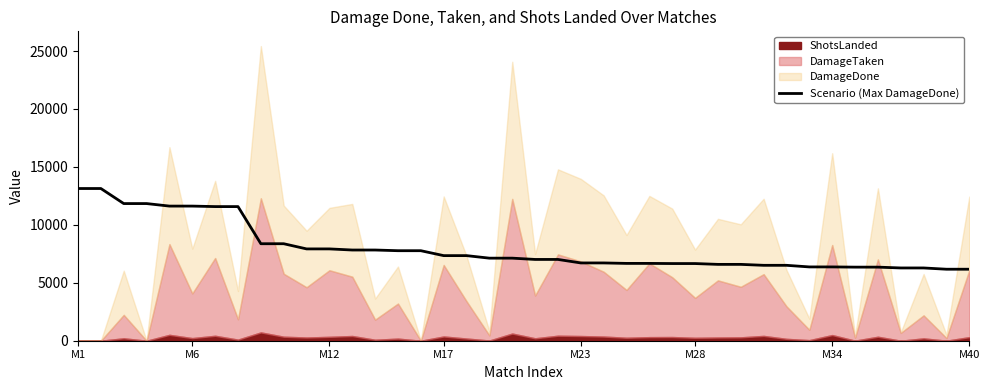

Reading left to right, list all the values displayed in this chart.

13136	13136	11837	11837	11619	11619	11576	11576	8371	8371	7924	7924	7828	7828	7769	7769	7344	7344	7126	7126	7015	7015	6713	6713	6673	6673	6660	6660	6589	6589	6508	6508	6369	6369	6351	6351	6280	6280	6171	6171